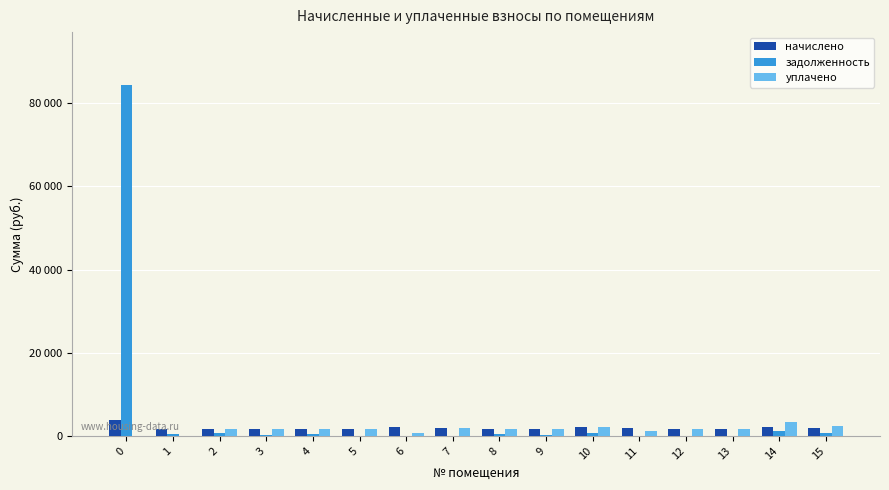

Reading left to right, list all the values displayed in this chart.

начислено: 0=3830.8	1=1603.9	2=1592.8	3=1626.0	4=1544.8	5=1626.0	6=2193.8	7=1876.7	8=1555.9	9=1611.2	10=2208.5	11=1802.9	12=1559.6	13=1563.3	14=2252.8	15=1814.0
задолженность: 0=84435.1	1=534.6	2=809.0	3=196.9	4=515.0	5=0.0	6=0.0	7=0.0	8=518.6	9=162.9	10=736.2	11=0.0	12=0.1	13=2.6	14=1269.8	15=623.0
уплачено: 0=0.0	1=0.0	2=1592.8	3=1626.0	4=1544.8	5=1626.0	6=731.3	7=1876.7	8=1555.9	9=1611.2	10=2208.5	11=1202.0	12=1559.6	13=1563.3	14=3317.4	15=2418.7